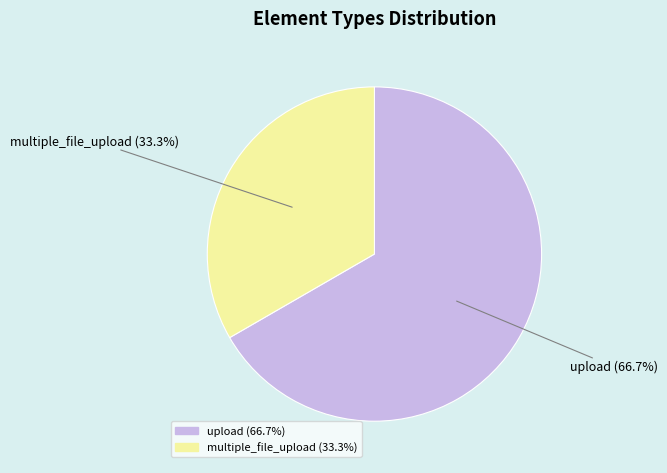

True or false: upload accounts for 88% of the total.

False